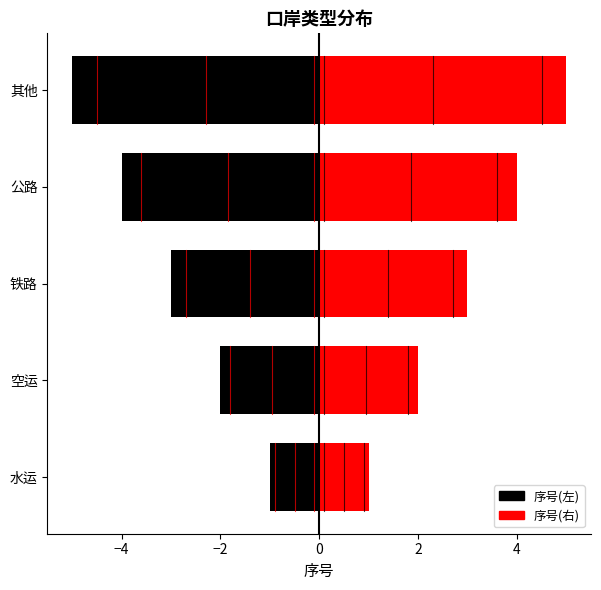

Reading left to right, transcribe all the data shown in this chart.

1	2	3	4	5